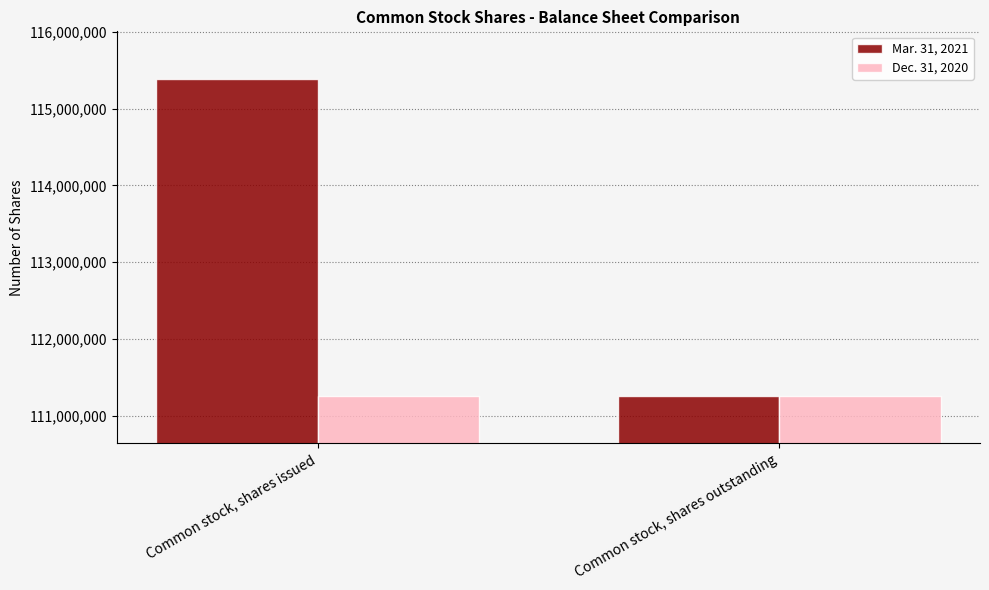

Rank the series by their maximum value, from highest to lowest.

Mar. 31, 2021, Dec. 31, 2020